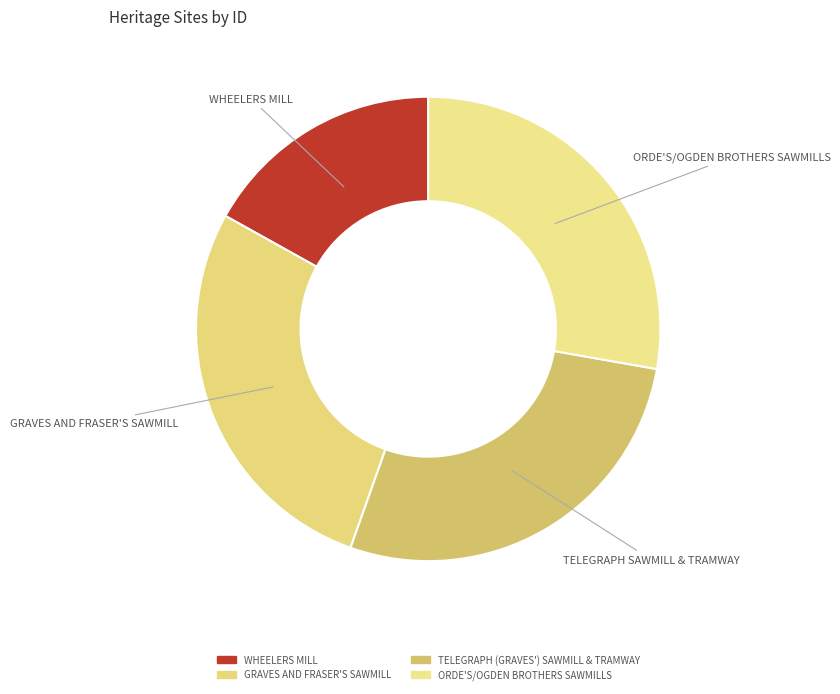

True or false: GRAVES AND FRASER'S SAWMILL accounts for 39% of the total.

False